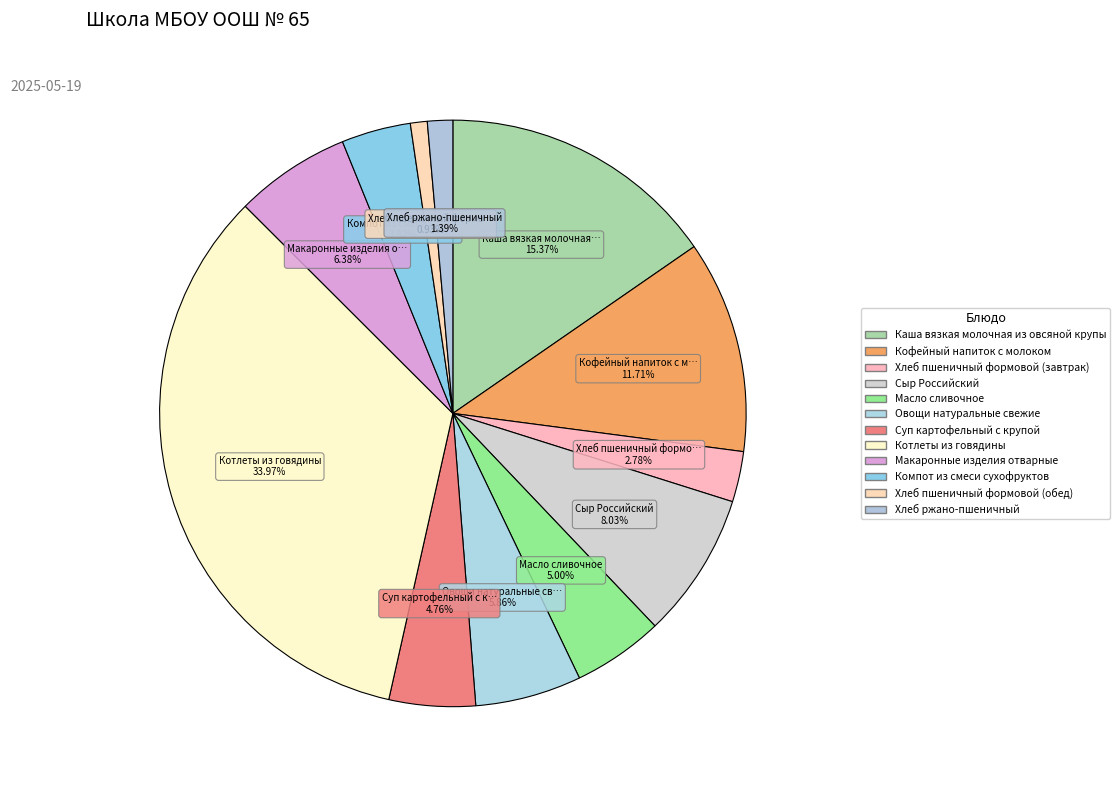

How many segments does this pie chart have?

12